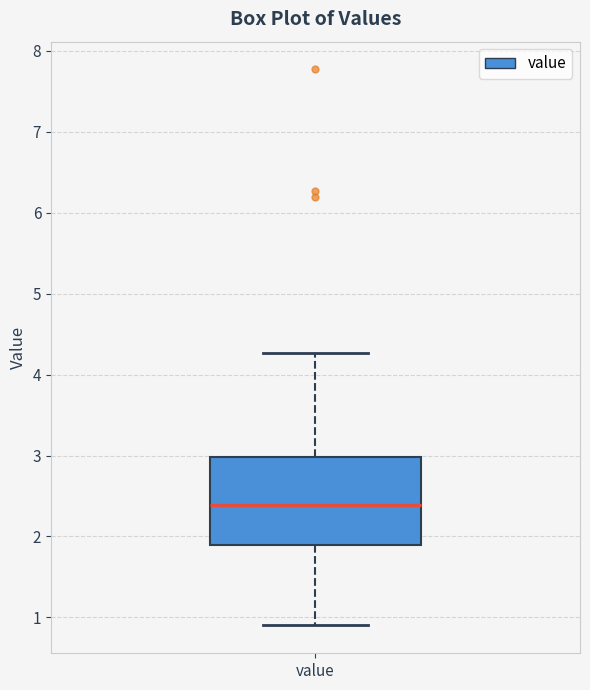

Read this box plot against the y-axis: the position of the median line, the range covered by the box, and the ends of both whiskers. The values are not printed on the chart, so give them approximately, as read against the axis.

median 2.4, box 1.9 to 3.0, whiskers 0.9 to 4.3